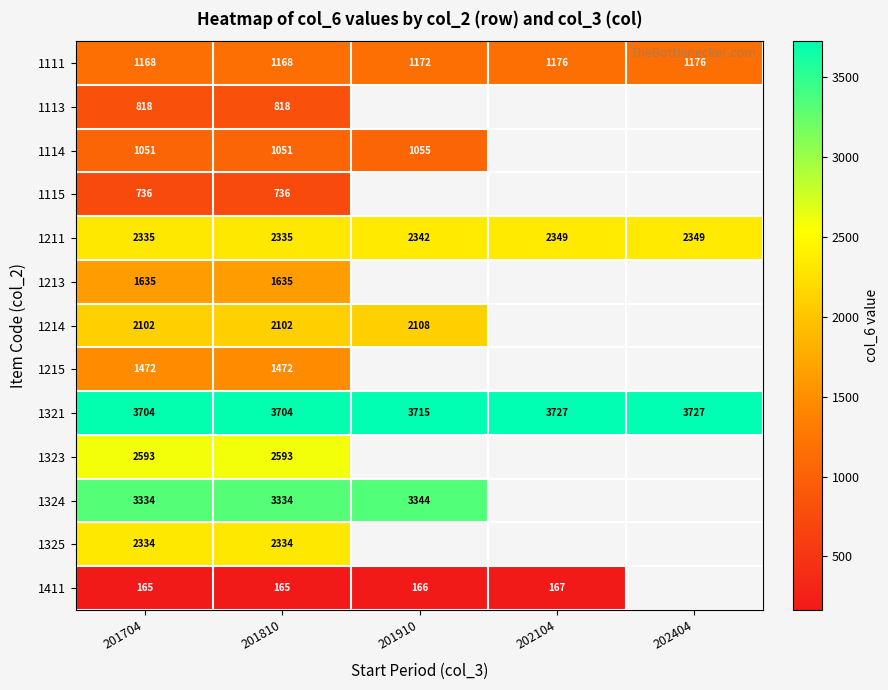

The value of 1114 at 201810 is 1596. True or false?

False